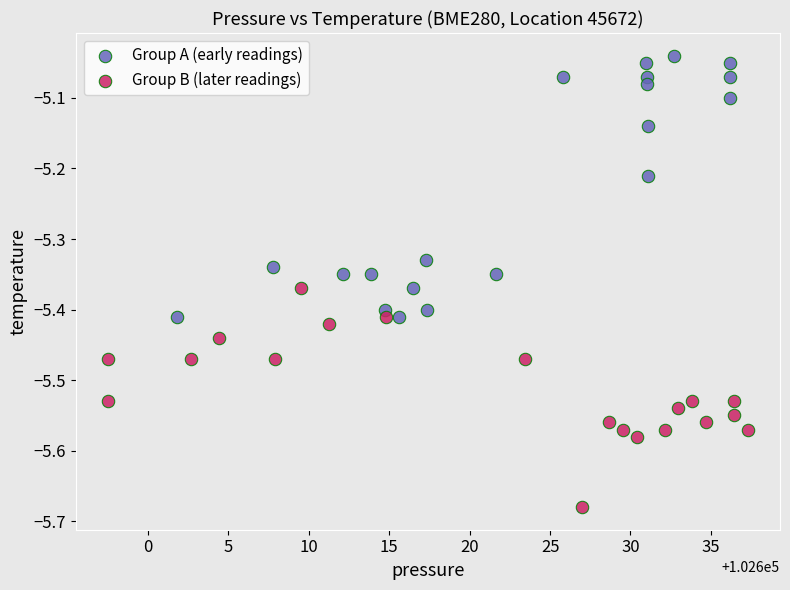

Which series reaches the minimum Y coordinate?

Group B (later readings)